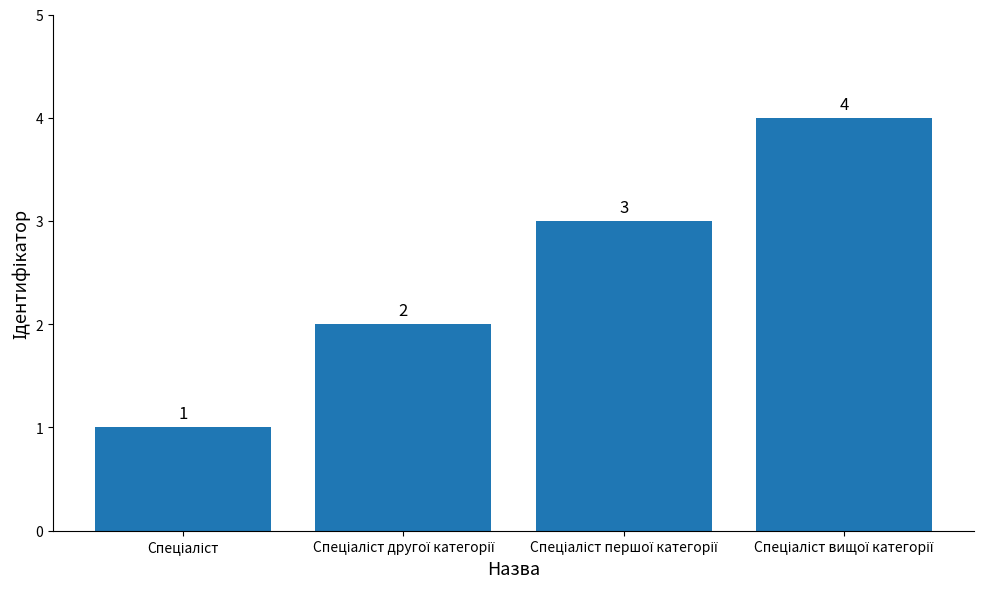

What is the sum of all values?

10